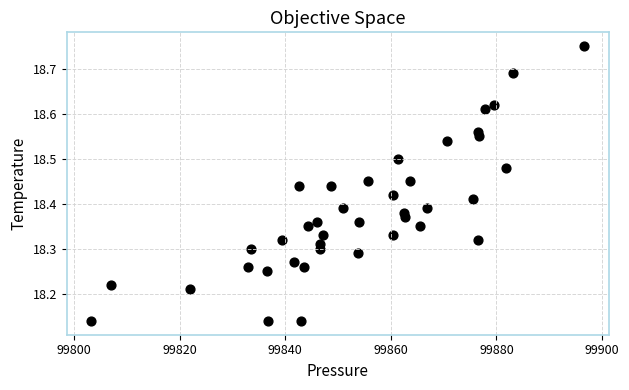

What is the range of X values (max minus min)?

93.4